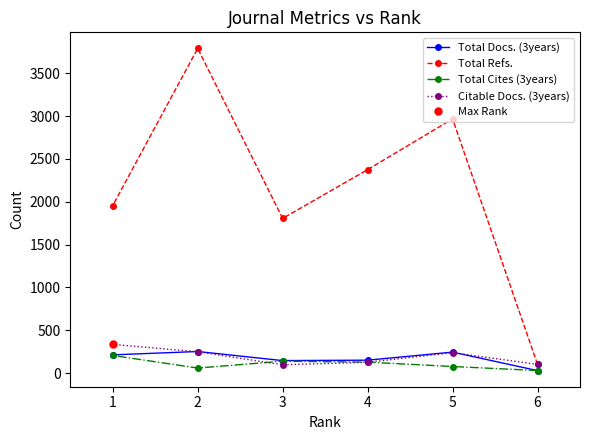

Which series ends up on top after the final intersection of Total Cites (3years) and Total Docs. (3years)?

Total Docs. (3years)